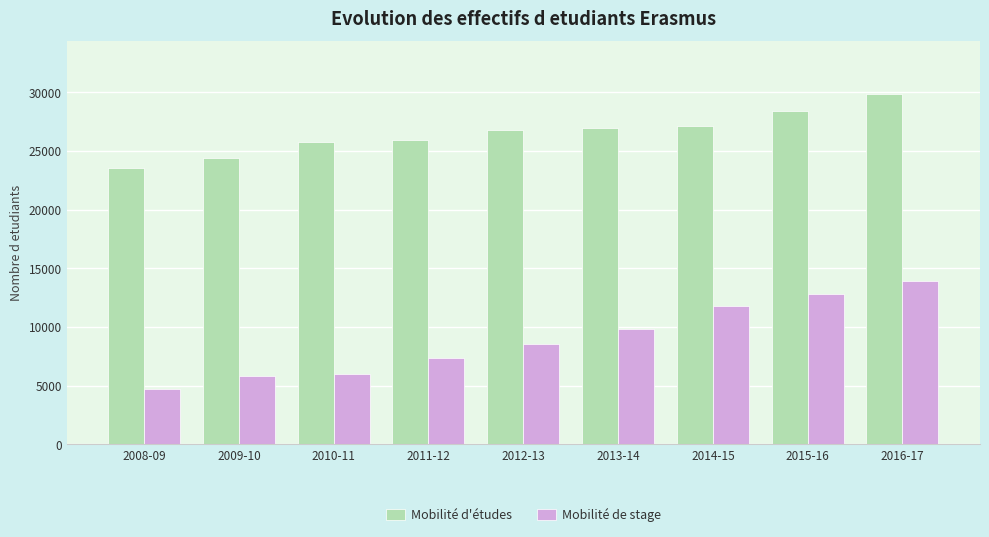

How many groups of bars are there?

9